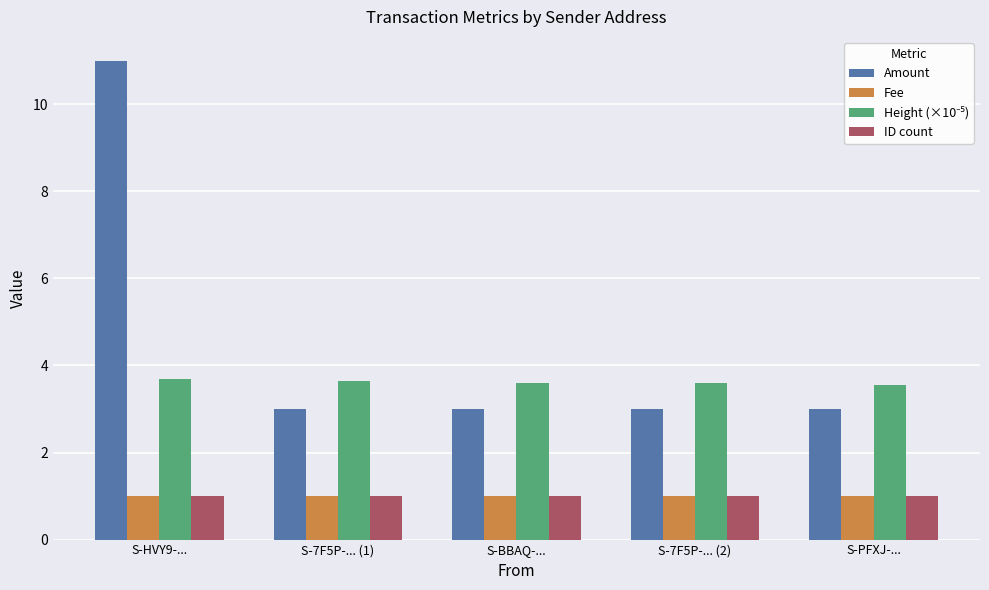

What is the label of the 4th bar from the left?

S-7F5P-... (2)